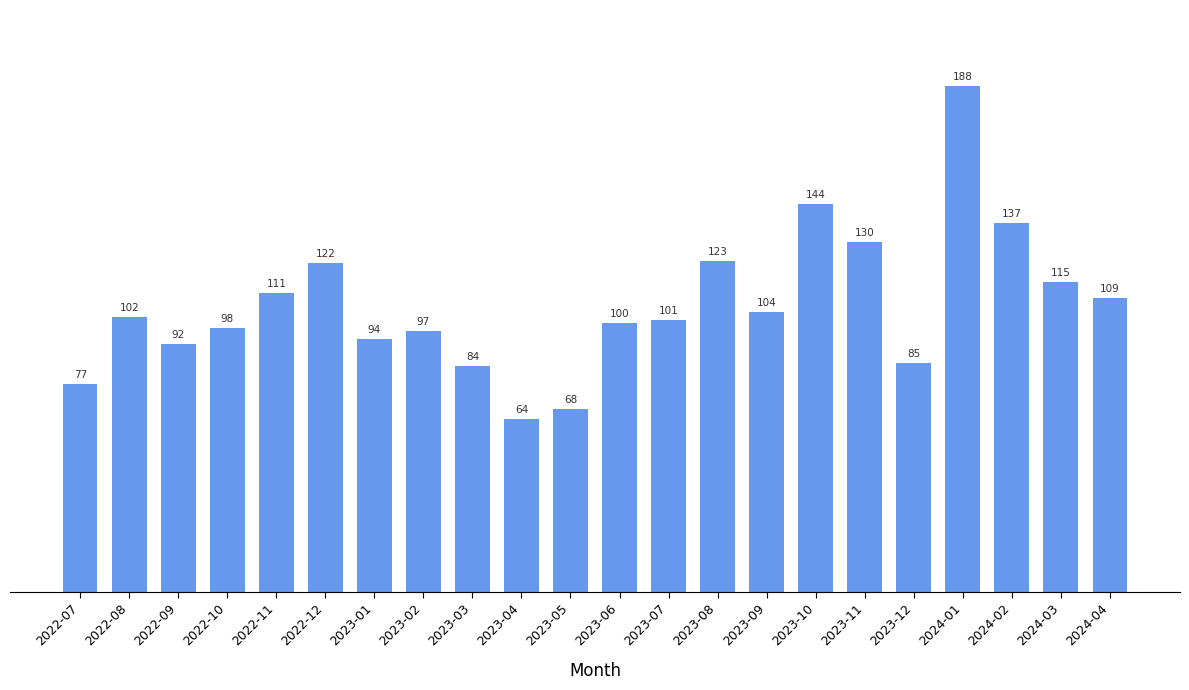

True or false: the data shows 110 at 2022-07.

False